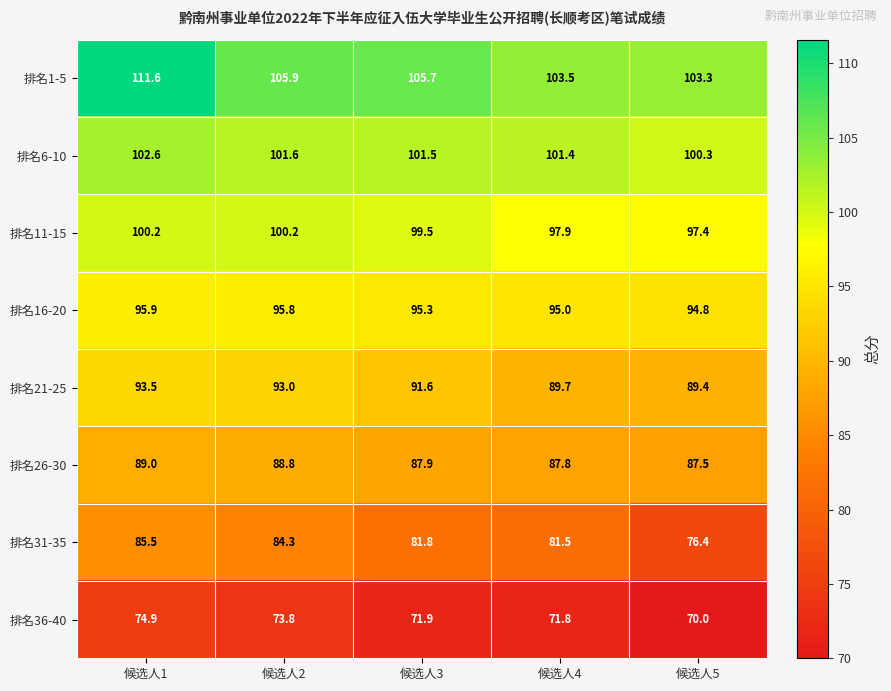

At how many categories does at least one series exceed 78?

5